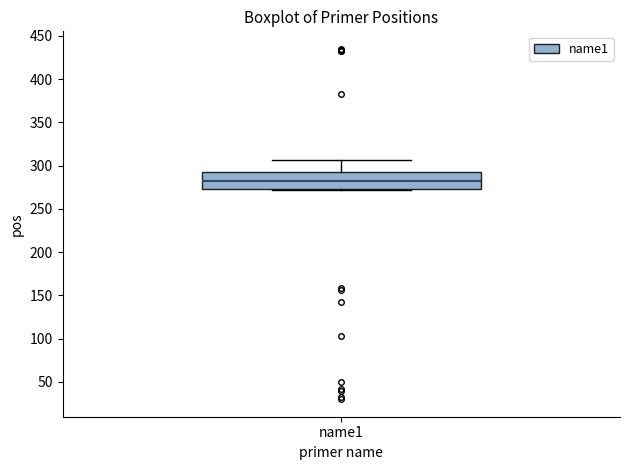

Read this box plot against the y-axis: the position of the median line, the range covered by the box, and the ends of both whiskers. The values are not printed on the chart, so give them approximately, as read against the axis.

median 285, box 275 to 290, whiskers 270 to 305